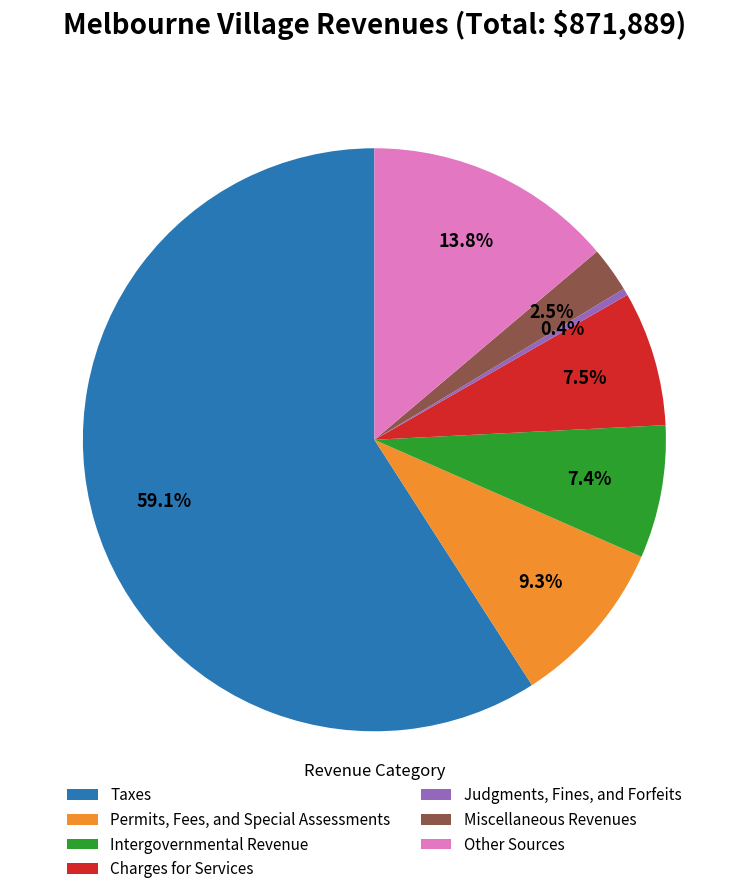

Which slice represents more than half of the pie?

Taxes